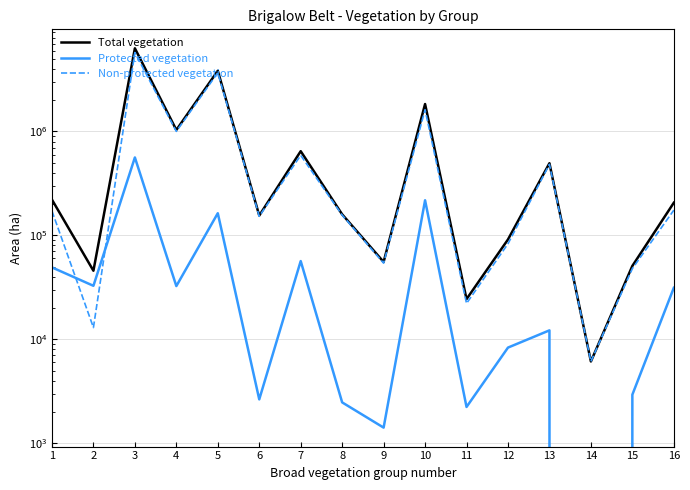

Reading right to left, what are all the values shown in this chart?

Total vegetation: 206099	50791	6111	494692	91311	24346	1836589	55449	159270	645879	155175	3838870	1033785	6316326	45659	220597
Protected vegetation: 31293	2928	0	12180	8313	2230	217599	1411	2468	56576	2639	163308	32503	562271	32699	49166
Non-protected vegetation: 174806	47863	6111	482512	82998	22116	1618990	54038	156802	589303	152536	3675562	1001282	5754055	12960	171431